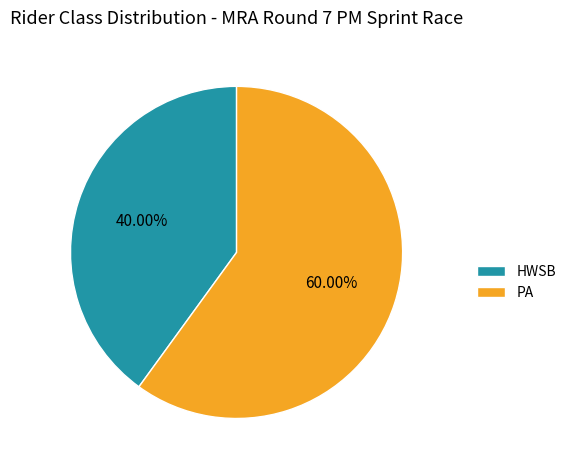

How many slices are in this pie chart?

2